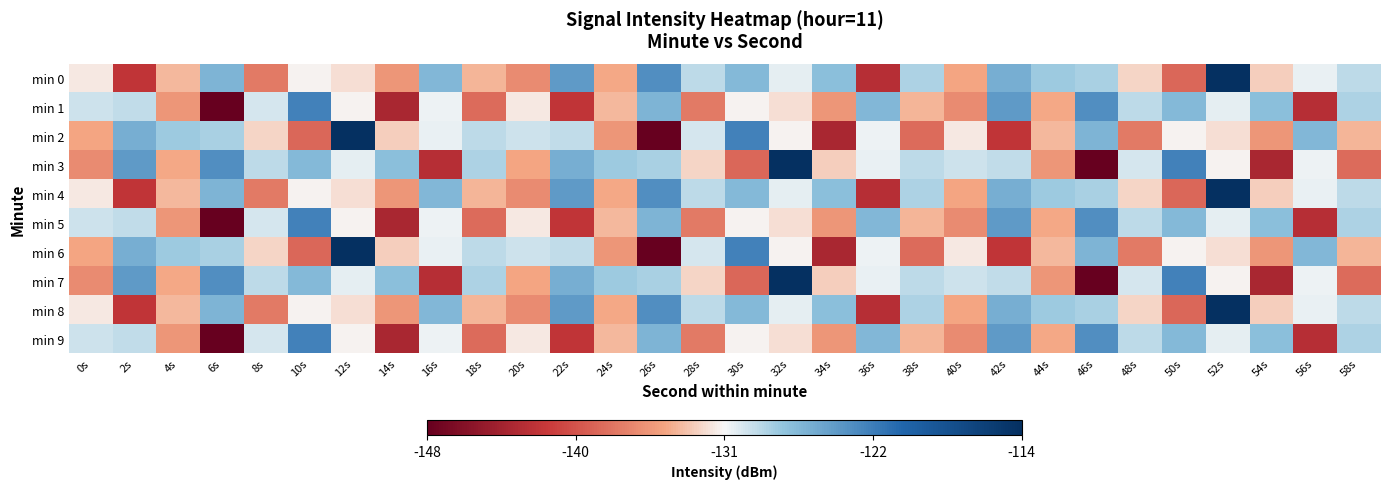

At which category is the sum across all series the highest?

52s